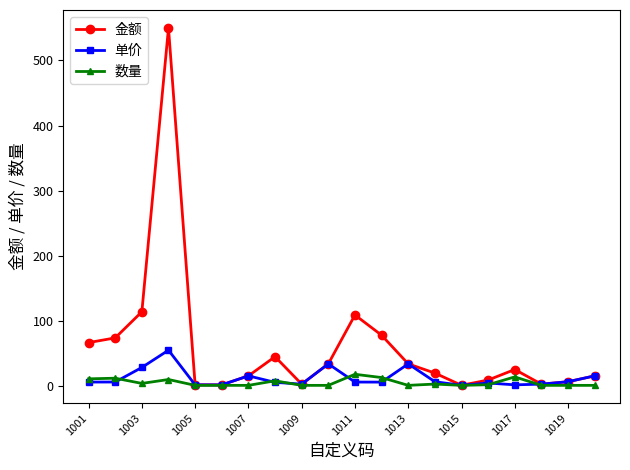

Rank the series by their maximum value, from lowest to highest.

数量, 单价, 金额